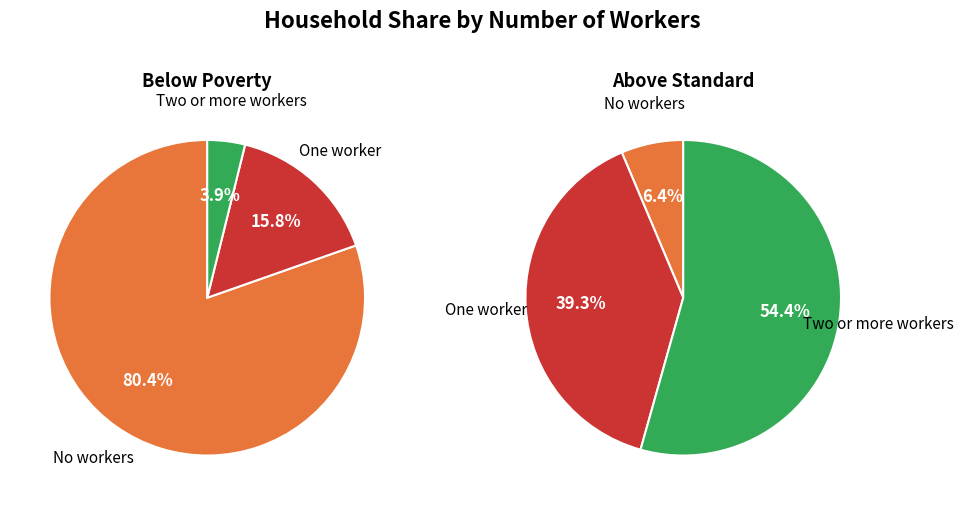

Is it true that One worker is 27% of the pie?

False